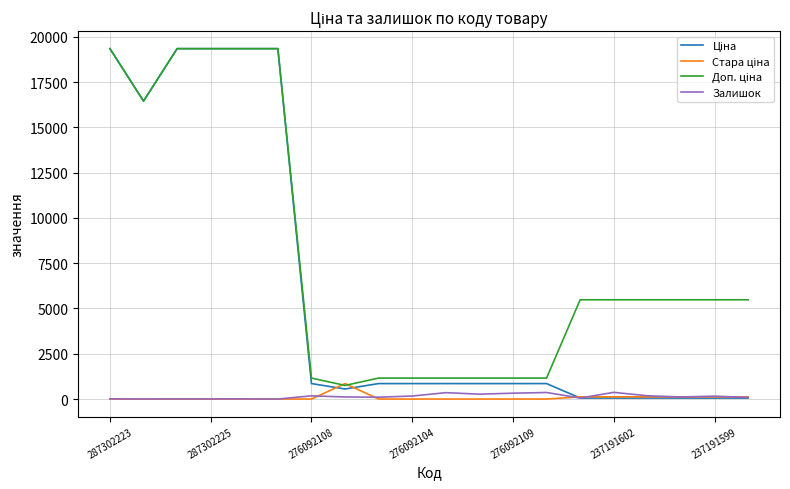

Does the chart have visible grid lines?

Yes